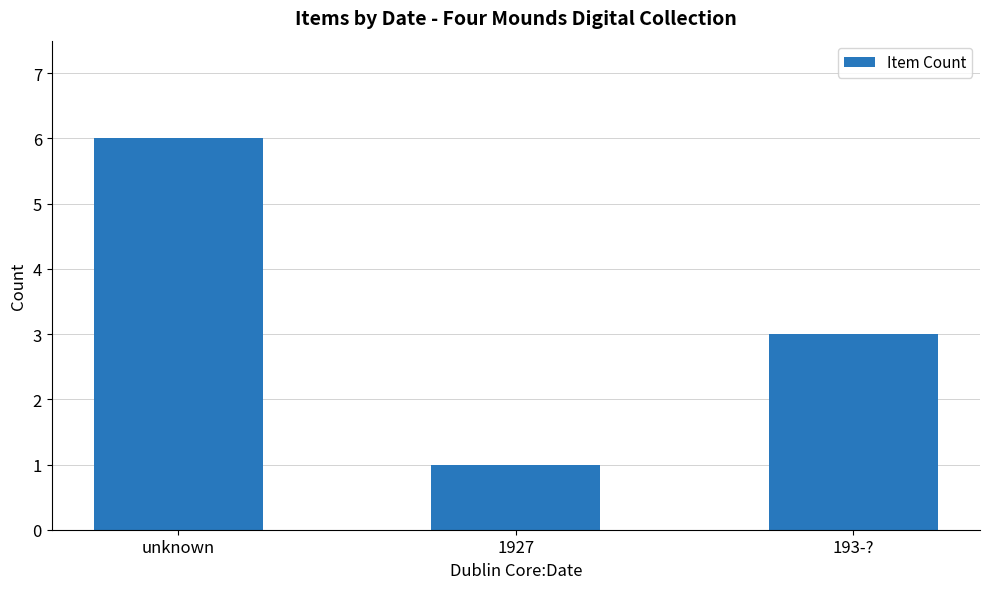

List the labels in order of value, smallest first.

1927, 193-?, unknown